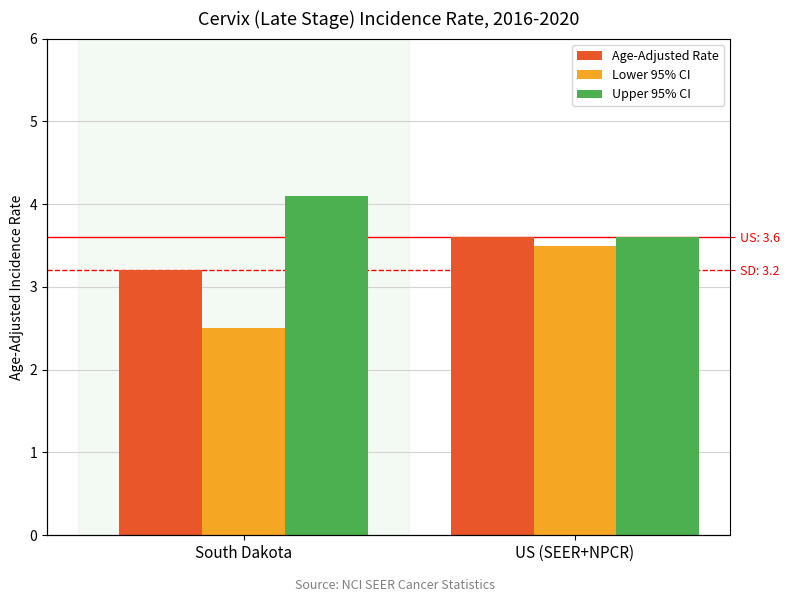

Between South Dakota and US (SEER+NPCR), which series saw the biggest shift?

Lower 95% CI